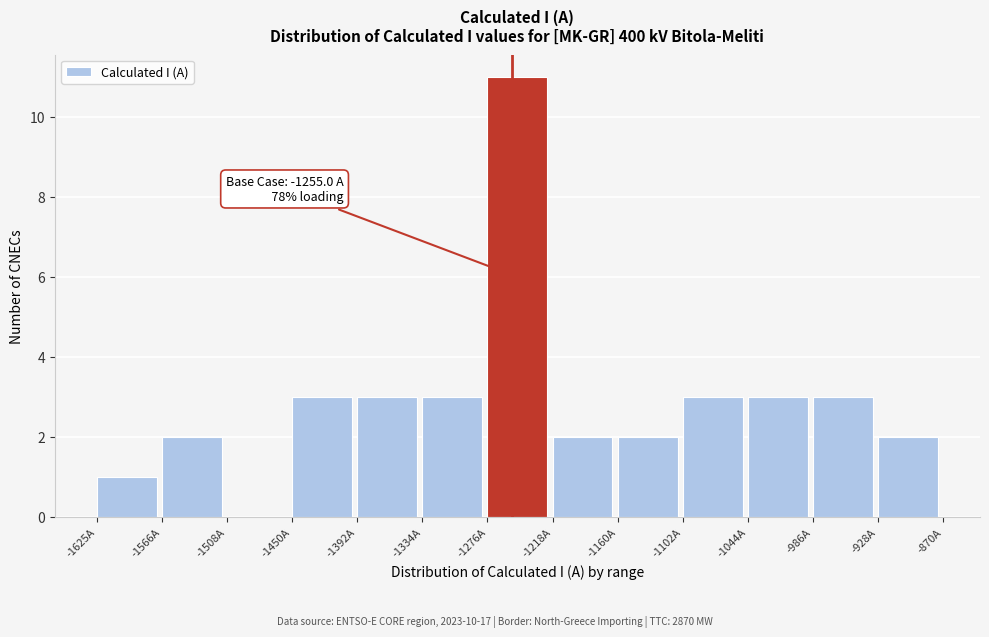

Over which range of the x-axis is the bar tallest?

-1280 to -1220